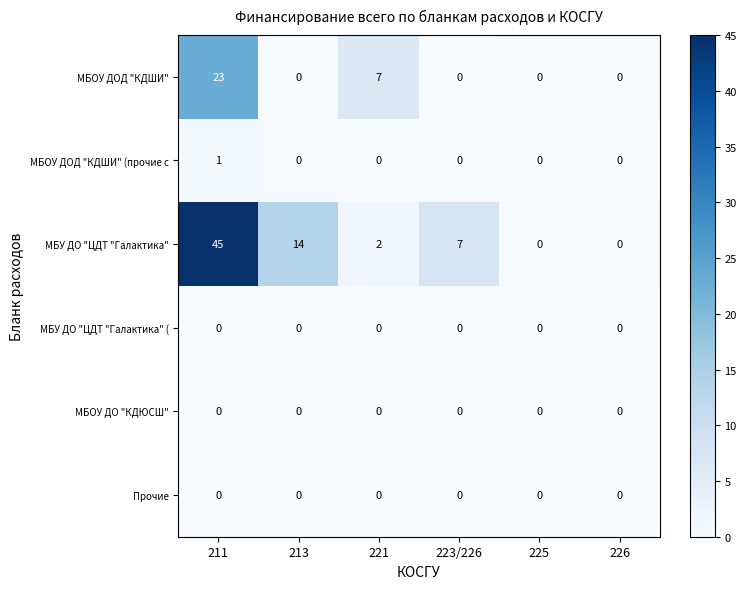

The МБУ ДО "ЦДТ "Галактика" series shows 30 at 211. True or false?

False